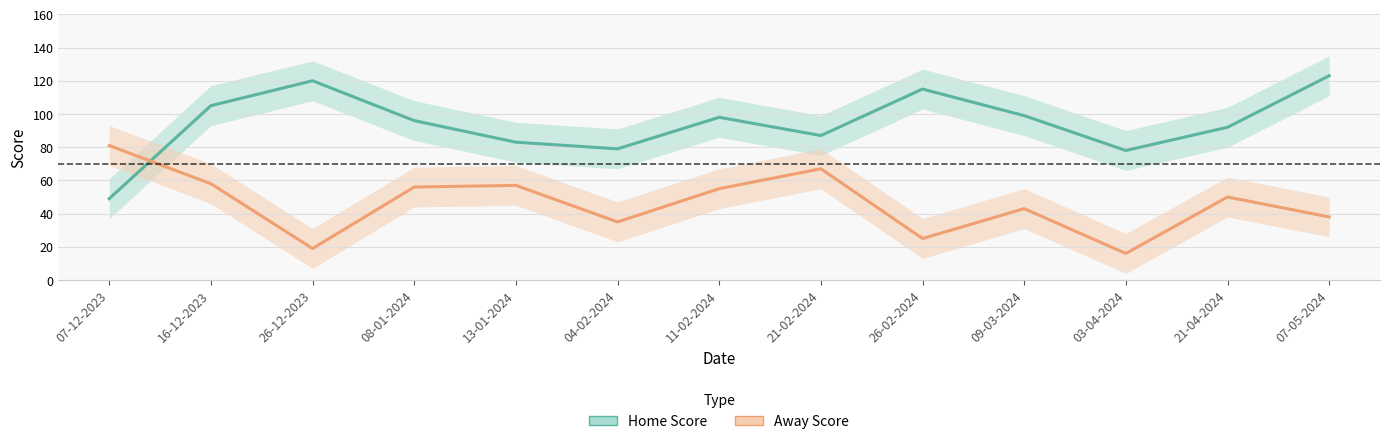

What position from the right is 11-02-2024?

7